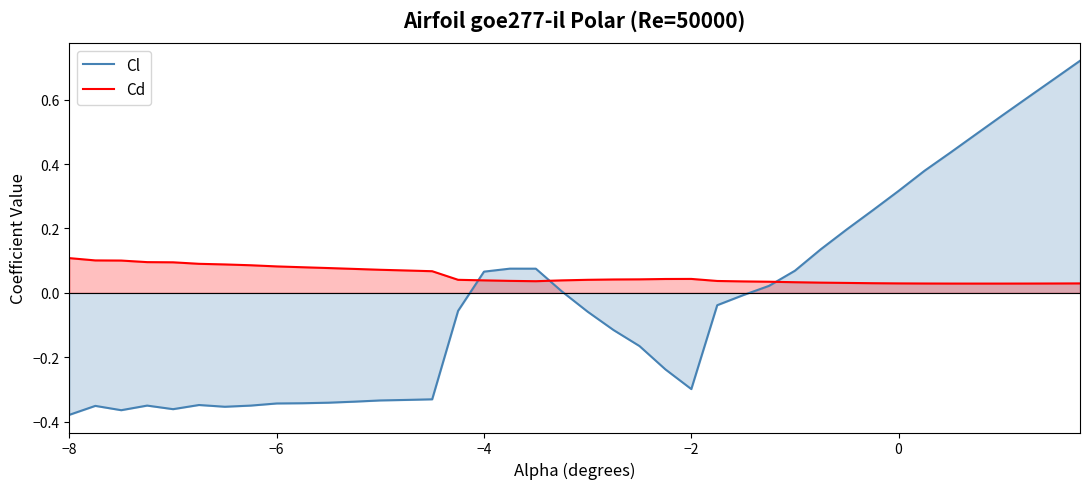

Count the Cd values in the range 0 to 1.

40